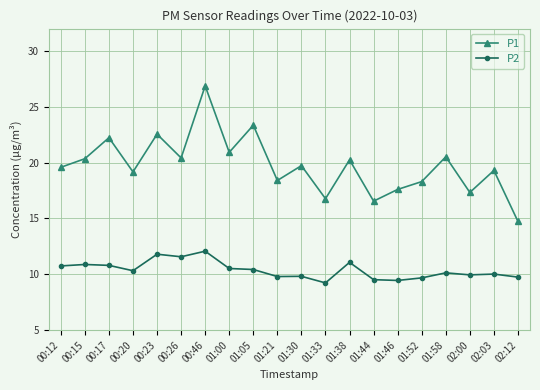

True or false: P1 and P2 intersect in this chart.

False